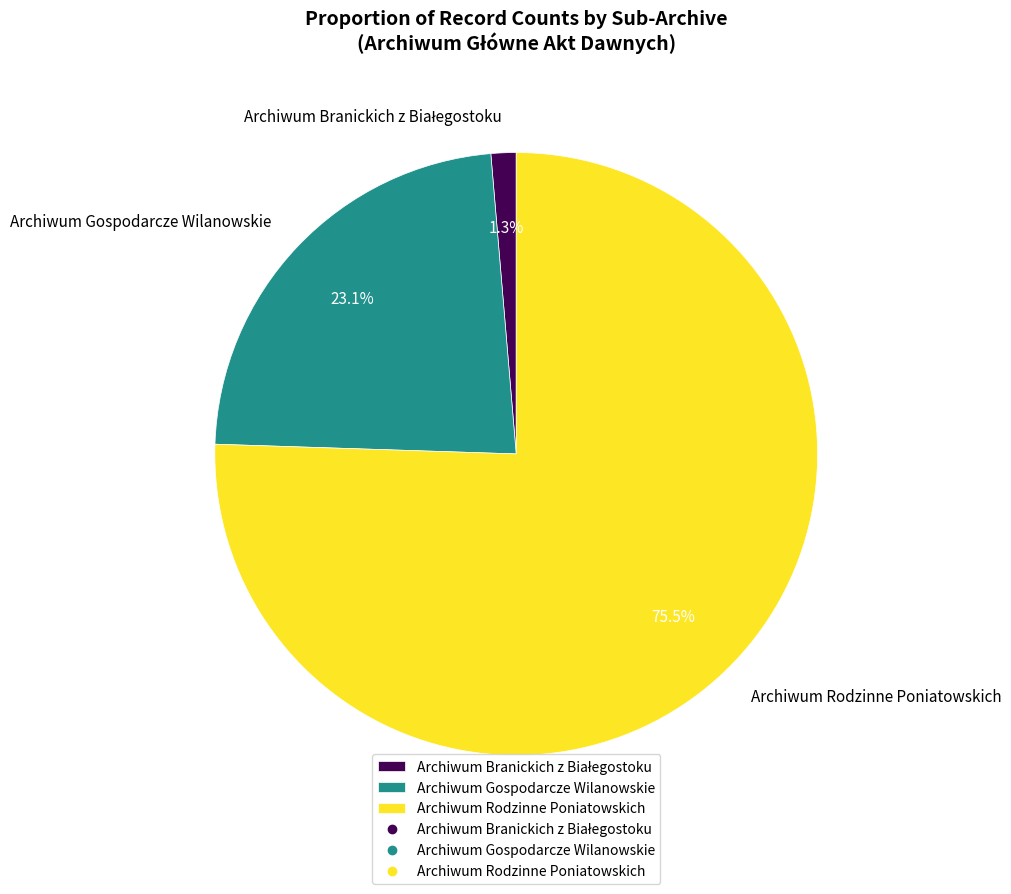

Which slice is the largest?

Archiwum Rodzinne Poniatowskich